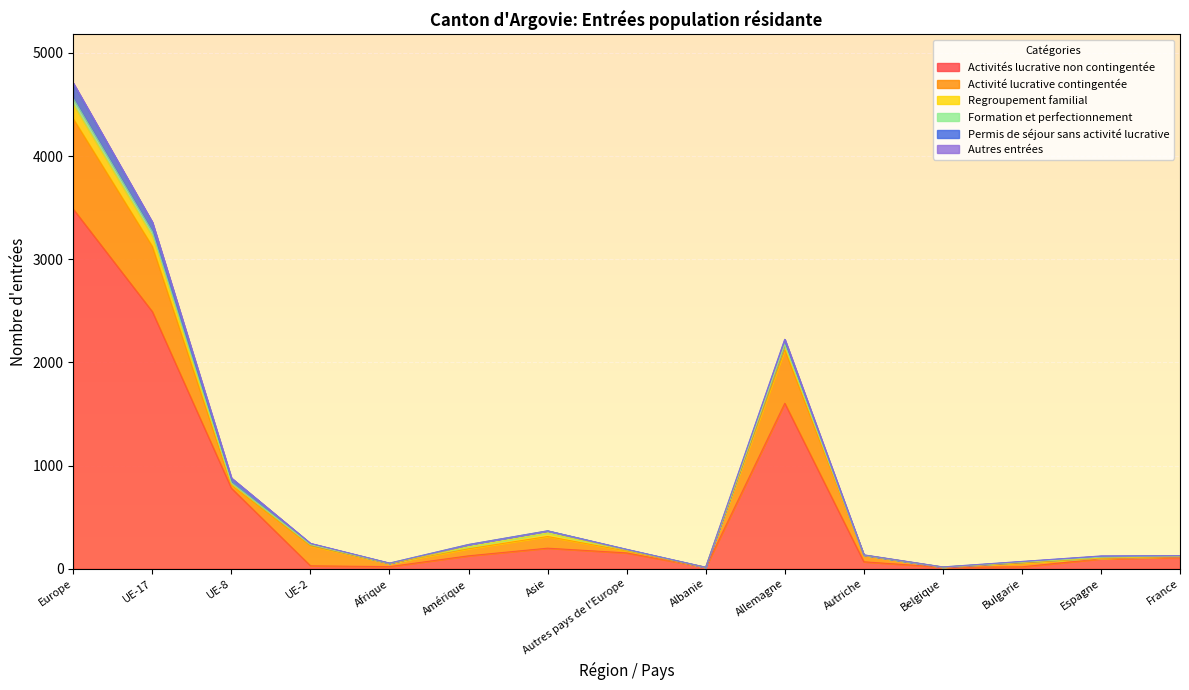

At which label is Activité lucrative contingentée closest to 438?

Allemagne